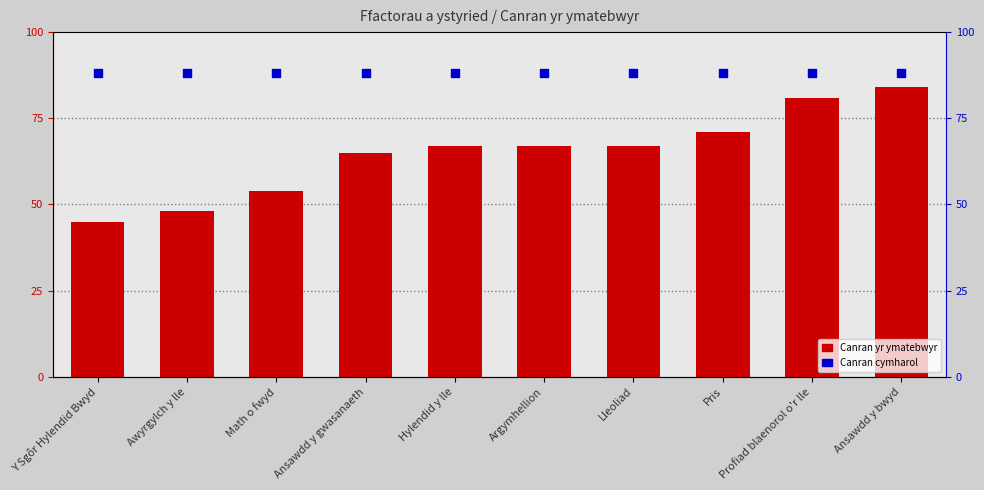

What are all the series names shown in the legend?

Canran yr ymatebwyr, Canran cymharol